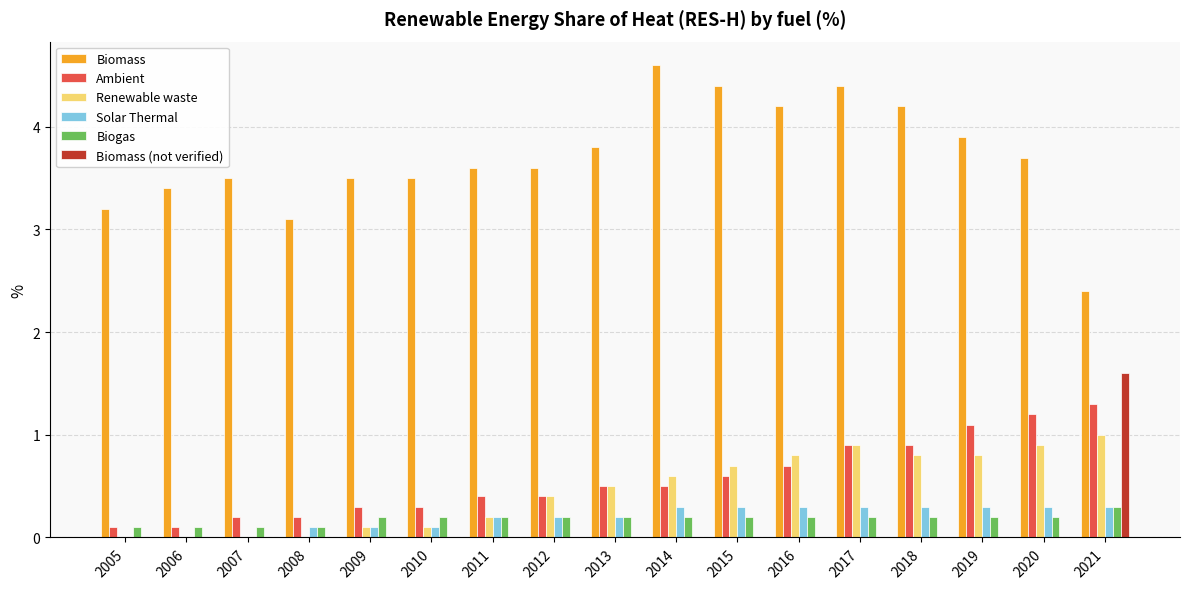

Reading right to left, list all the values displayed in this chart.

Biomass: 2.4	3.7	3.9	4.2	4.4	4.2	4.4	4.6	3.8	3.6	3.6	3.5	3.5	3.1	3.5	3.4	3.2
Ambient: 1.3	1.2	1.1	0.9	0.9	0.7	0.6	0.5	0.5	0.4	0.4	0.3	0.3	0.2	0.2	0.1	0.1
Renewable waste: 1.0	0.9	0.8	0.8	0.9	0.8	0.7	0.6	0.5	0.4	0.2	0.1	0.1	0.0	0.0	0.0	0.0
Solar Thermal: 0.3	0.3	0.3	0.3	0.3	0.3	0.3	0.3	0.2	0.2	0.2	0.1	0.1	0.1	0.0	0.0	0.0
Biogas: 0.3	0.2	0.2	0.2	0.2	0.2	0.2	0.2	0.2	0.2	0.2	0.2	0.2	0.1	0.1	0.1	0.1
Biomass (not verified): 1.6	0.0	0.0	0.0	0.0	0.0	0.0	0.0	0.0	0.0	0.0	0.0	0.0	0.0	0.0	0.0	0.0